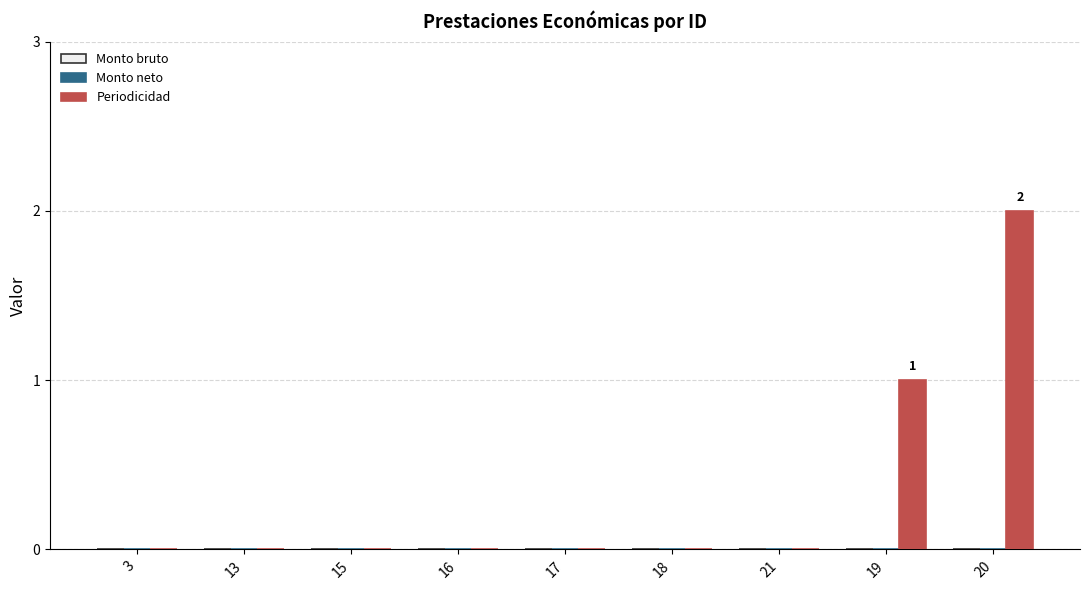

What is the change in value from 18 to 20?

+2